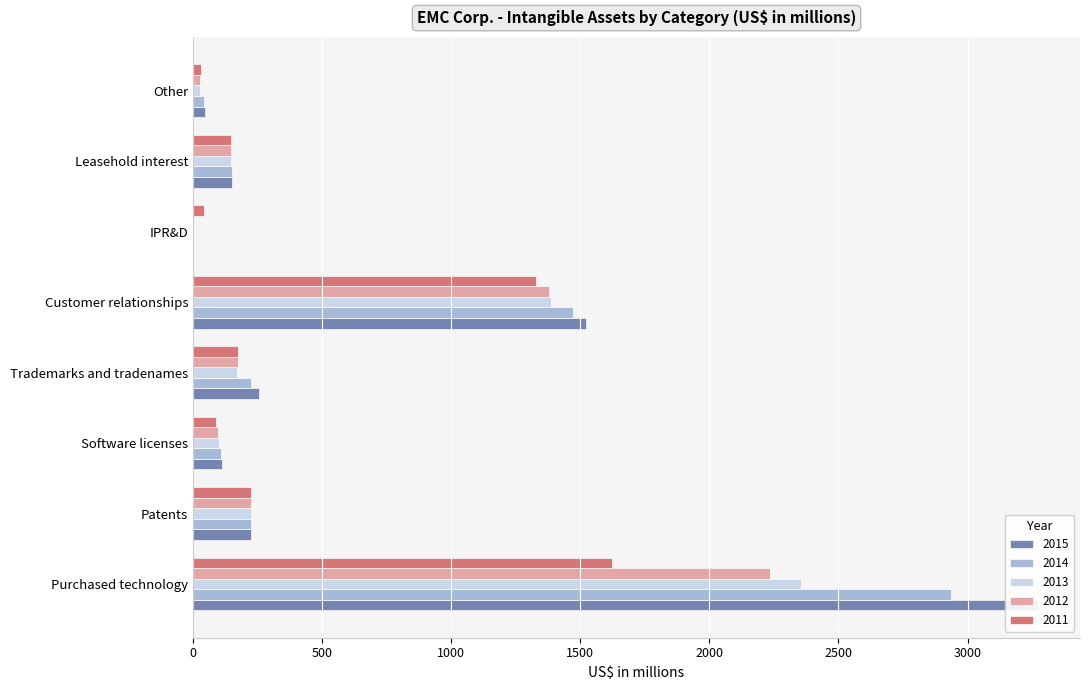

What are all the series names shown in the legend?

2015, 2014, 2013, 2012, 2011